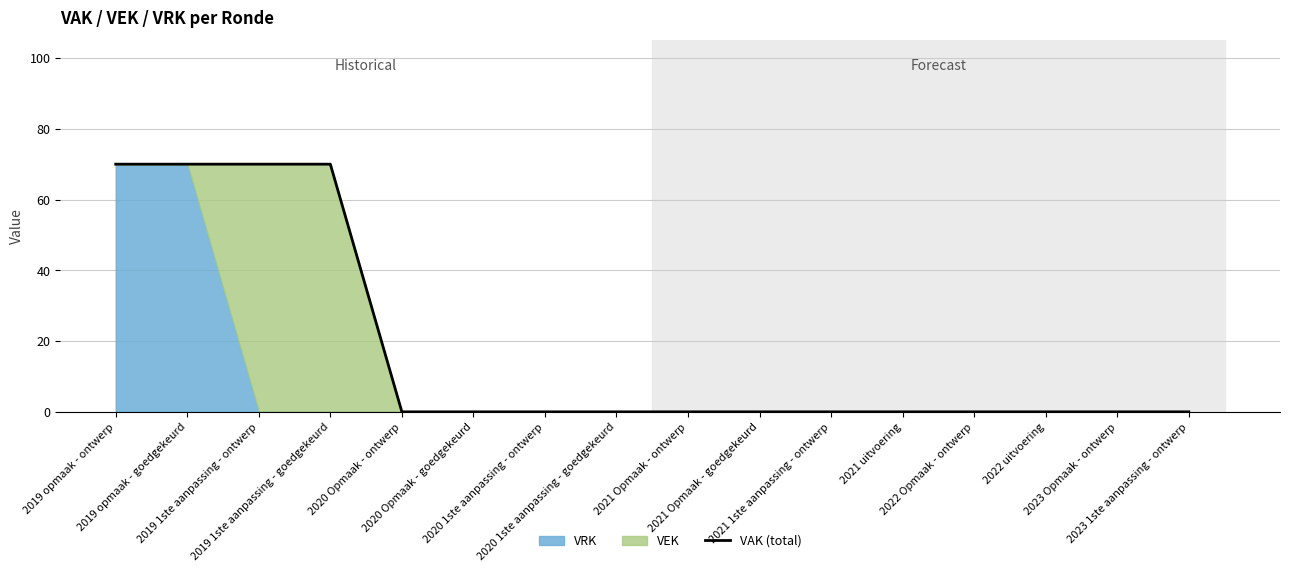

Is it true that the value at 2021 Opmaak - ontwerp is 0?

True